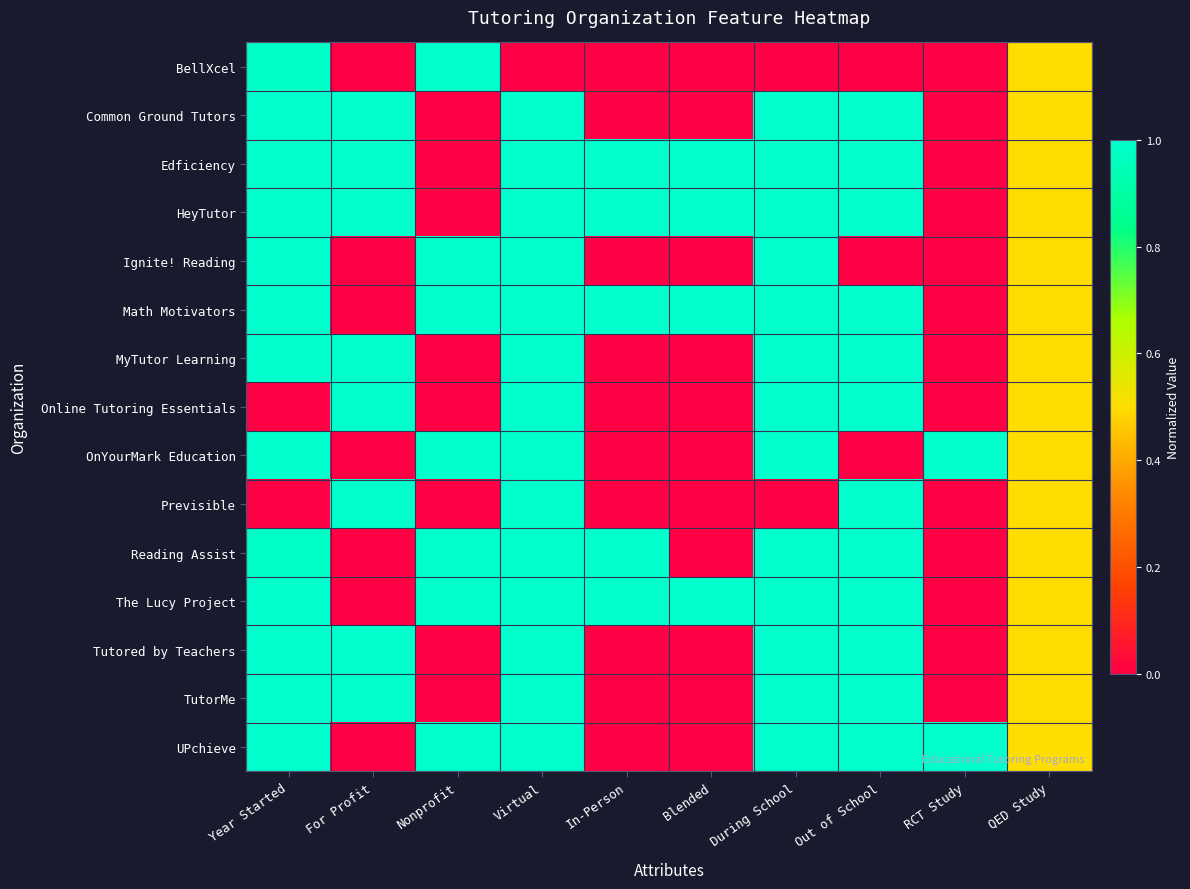

Reading left to right, extract all data points from this chart.

BellXcel: Year Started=1.0	For Profit=0.0	Nonprofit=1.0	Virtual=0.0	In-Person=0.0	Blended=0.0	During School=0.0	Out of School=0.0	RCT Study=0.0	QED Study=0.5
Common Ground Tutors: Year Started=1.0	For Profit=1.0	Nonprofit=0.0	Virtual=1.0	In-Person=0.0	Blended=0.0	During School=1.0	Out of School=1.0	RCT Study=0.0	QED Study=0.5
Edficiency: Year Started=1.0	For Profit=1.0	Nonprofit=0.0	Virtual=1.0	In-Person=1.0	Blended=1.0	During School=1.0	Out of School=1.0	RCT Study=0.0	QED Study=0.5
HeyTutor: Year Started=1.0	For Profit=1.0	Nonprofit=0.0	Virtual=1.0	In-Person=1.0	Blended=1.0	During School=1.0	Out of School=1.0	RCT Study=0.0	QED Study=0.5
Ignite! Reading: Year Started=1.0	For Profit=0.0	Nonprofit=1.0	Virtual=1.0	In-Person=0.0	Blended=0.0	During School=1.0	Out of School=0.0	RCT Study=0.0	QED Study=0.5
Math Motivators: Year Started=1.0	For Profit=0.0	Nonprofit=1.0	Virtual=1.0	In-Person=1.0	Blended=1.0	During School=1.0	Out of School=1.0	RCT Study=0.0	QED Study=0.5
MyTutor Learning: Year Started=1.0	For Profit=1.0	Nonprofit=0.0	Virtual=1.0	In-Person=0.0	Blended=0.0	During School=1.0	Out of School=1.0	RCT Study=0.0	QED Study=0.5
Online Tutoring Essentials: Year Started=0.0	For Profit=1.0	Nonprofit=0.0	Virtual=1.0	In-Person=0.0	Blended=0.0	During School=1.0	Out of School=1.0	RCT Study=0.0	QED Study=0.5
OnYourMark Education: Year Started=1.0	For Profit=0.0	Nonprofit=1.0	Virtual=1.0	In-Person=0.0	Blended=0.0	During School=1.0	Out of School=0.0	RCT Study=1.0	QED Study=0.5
Previsible: Year Started=0.0	For Profit=1.0	Nonprofit=0.0	Virtual=1.0	In-Person=0.0	Blended=0.0	During School=0.0	Out of School=1.0	RCT Study=0.0	QED Study=0.5
Reading Assist: Year Started=1.0	For Profit=0.0	Nonprofit=1.0	Virtual=1.0	In-Person=1.0	Blended=0.0	During School=1.0	Out of School=1.0	RCT Study=0.0	QED Study=0.5
The Lucy Project: Year Started=1.0	For Profit=0.0	Nonprofit=1.0	Virtual=1.0	In-Person=1.0	Blended=1.0	During School=1.0	Out of School=1.0	RCT Study=0.0	QED Study=0.5
Tutored by Teachers: Year Started=1.0	For Profit=1.0	Nonprofit=0.0	Virtual=1.0	In-Person=0.0	Blended=0.0	During School=1.0	Out of School=1.0	RCT Study=0.0	QED Study=0.5
TutorMe: Year Started=1.0	For Profit=1.0	Nonprofit=0.0	Virtual=1.0	In-Person=0.0	Blended=0.0	During School=1.0	Out of School=1.0	RCT Study=0.0	QED Study=0.5
UPchieve: Year Started=1.0	For Profit=0.0	Nonprofit=1.0	Virtual=1.0	In-Person=0.0	Blended=0.0	During School=1.0	Out of School=1.0	RCT Study=1.0	QED Study=0.5